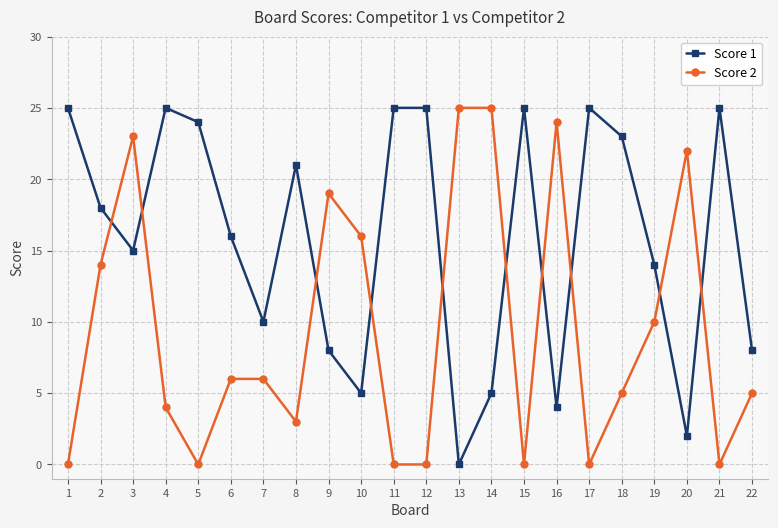

What are all the series names shown in the legend?

Score 1, Score 2